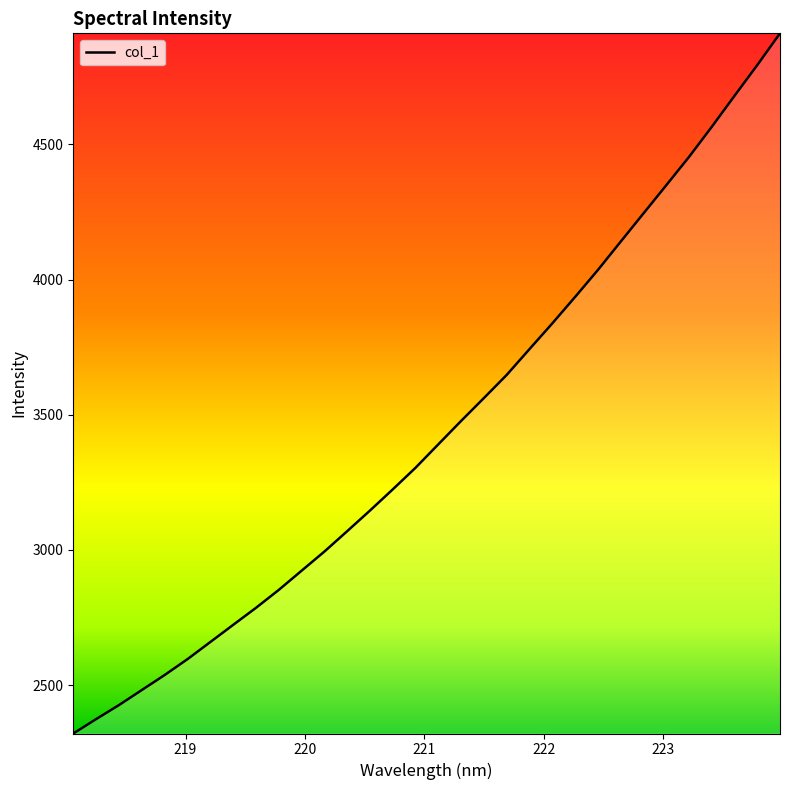

What is the greatest value displayed?

4911.2